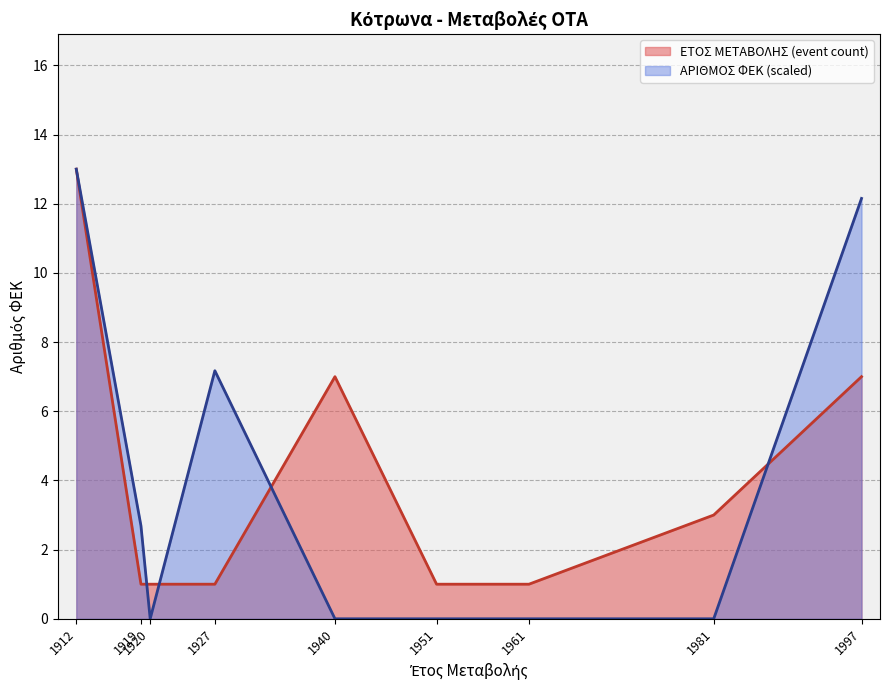

True or false: the data shows 0.0 at 1951.

True